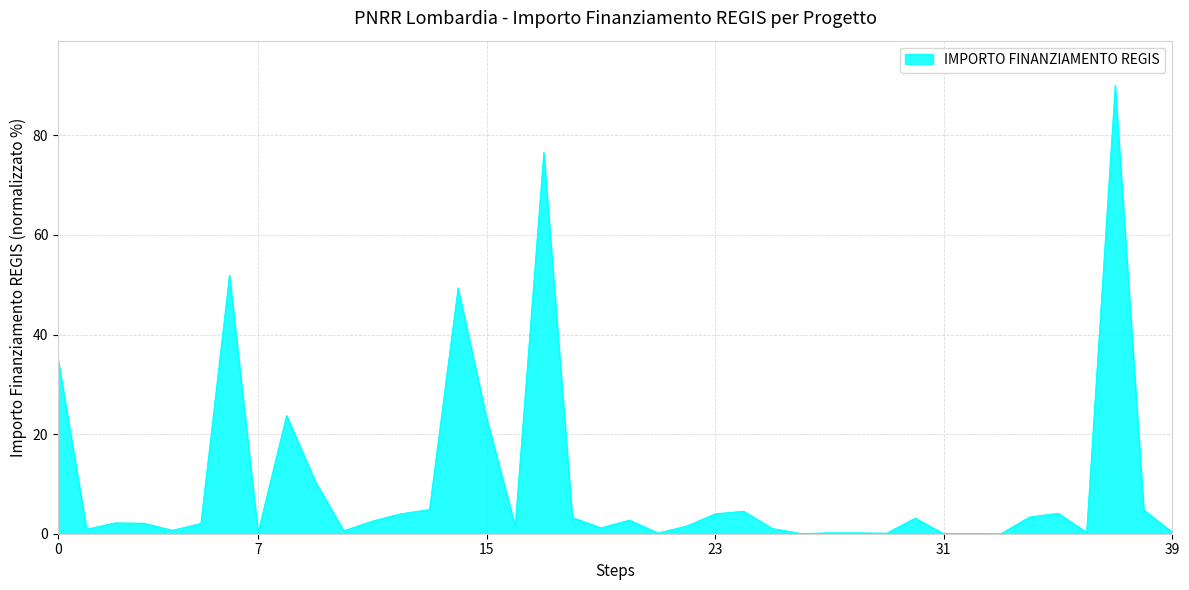

What is the maximum value shown in the chart?

90.0